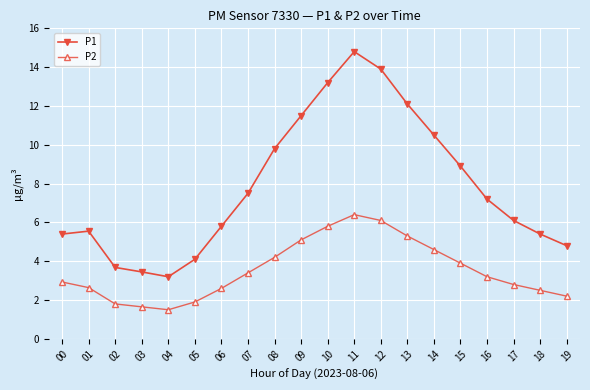

At which category is the sum across all series the highest?

11